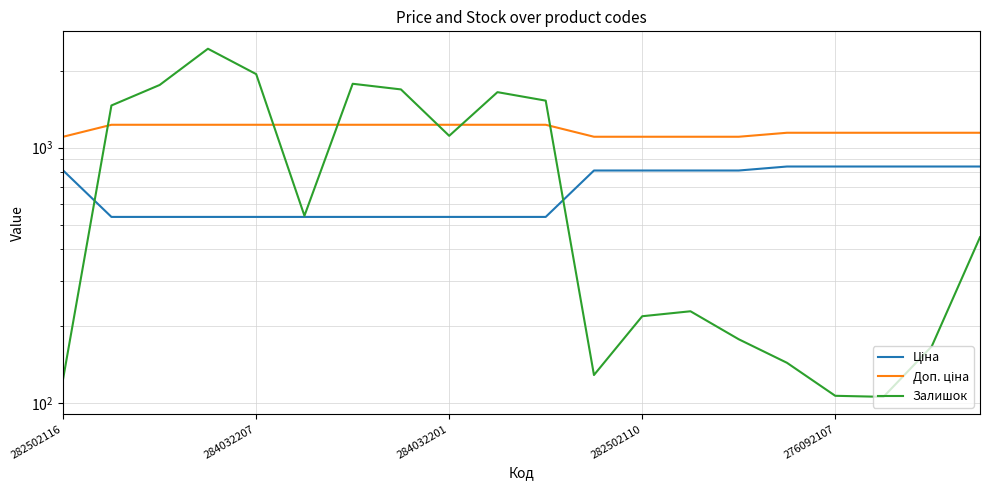

What is the label of the 13th point from the right?

7